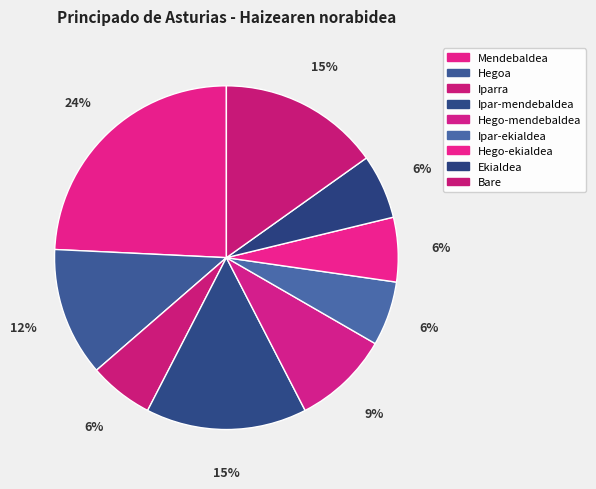

How many slices are in this pie chart?

9